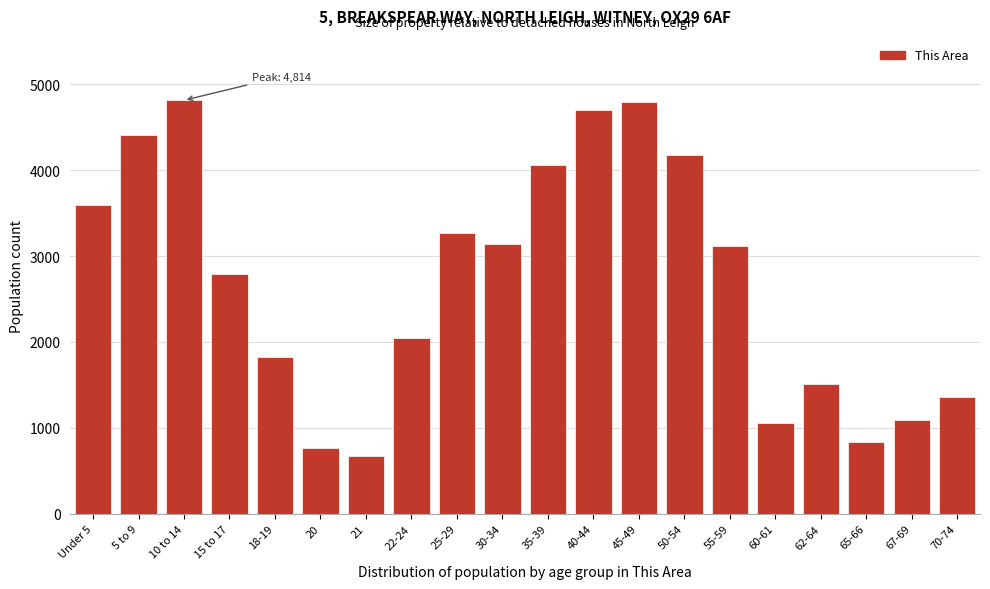

Is it true that the value at 15 to 17 is 2786?

True